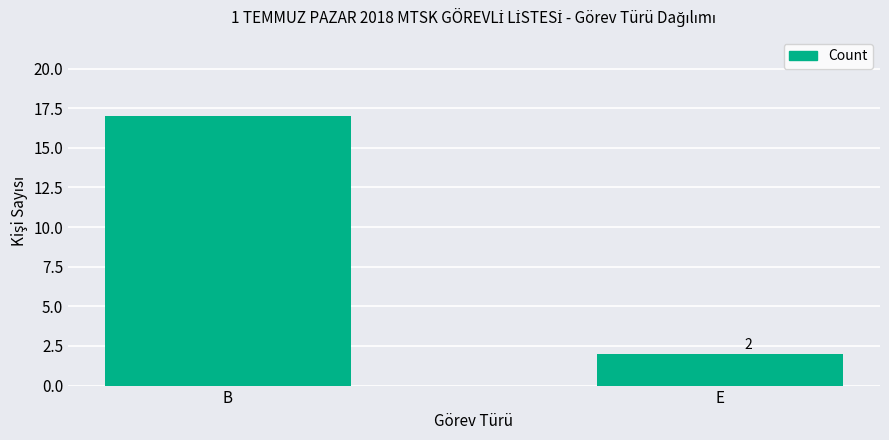

At which category does the chart reach its minimum across all series?

E